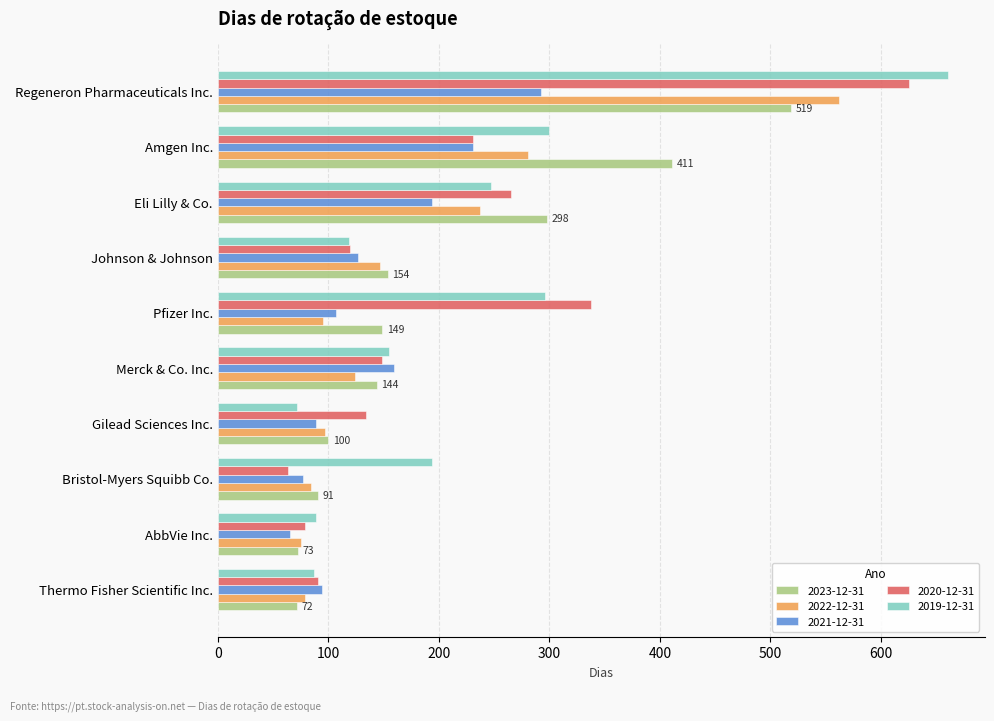

What is the sum of the 2020-12-31 values at Pfizer Inc. and Eli Lilly & Co.?

603